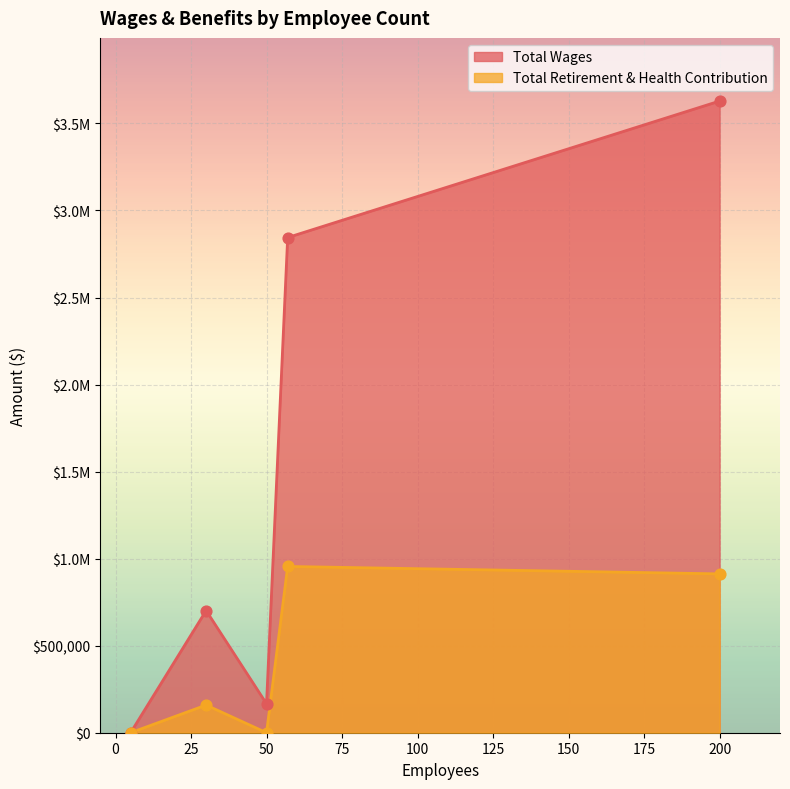

Which series reaches the minimum Y coordinate?

Total Wages